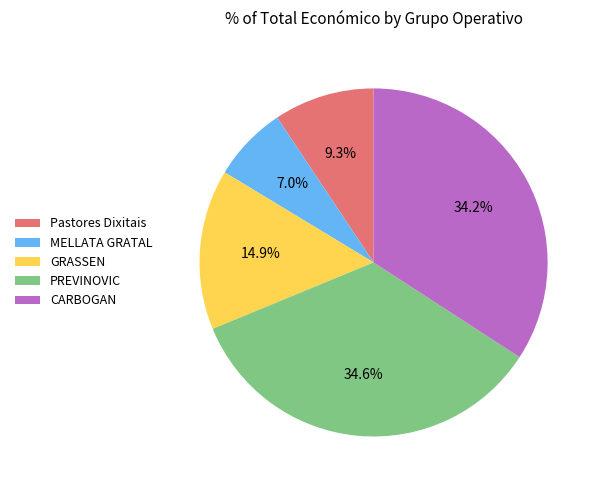

To the nearest percent, what portion does MELLATA GRATAL represent?

7%